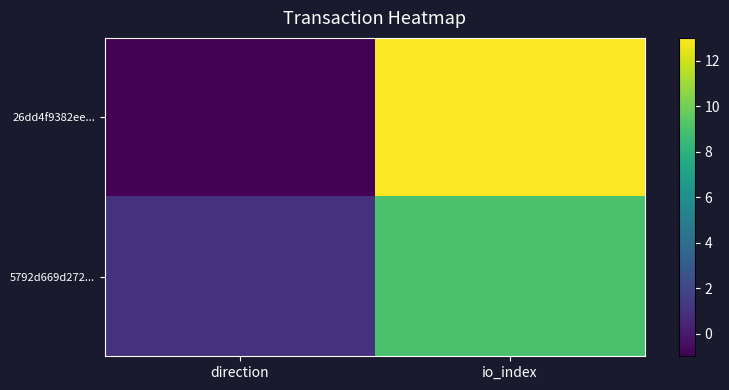

What is the maximum value shown in the chart?

13